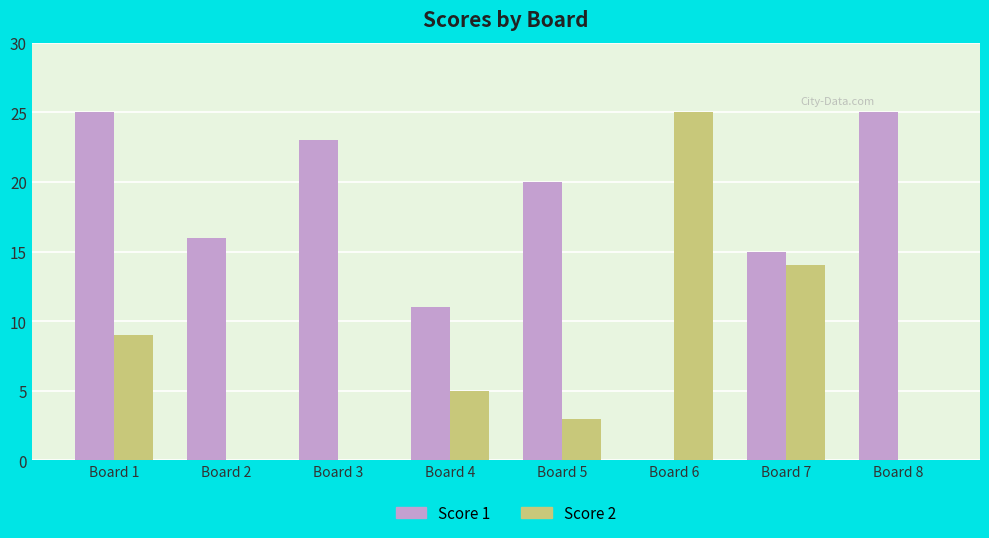

What is the sum of all Score 1 values?

135